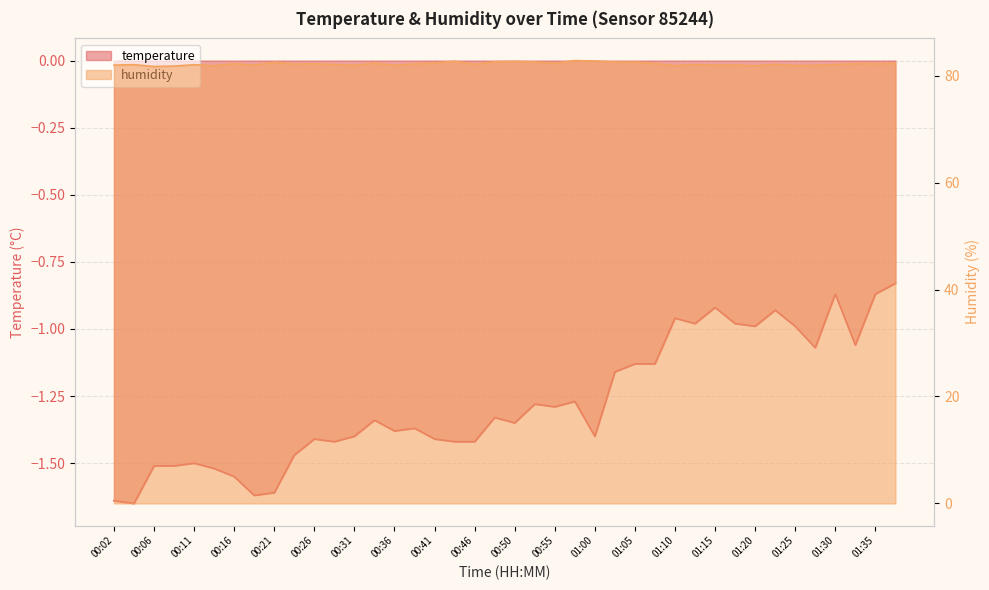

Reading left to right, list all the values displayed in this chart.

temperature: 00:02=-1.6	00:04=-1.6	00:06=-1.5	00:09=-1.5	00:11=-1.5	00:14=-1.5	00:16=-1.6	00:19=-1.6	00:21=-1.6	00:24=-1.5	00:26=-1.4	00:28=-1.4	00:31=-1.4	00:33=-1.3	00:36=-1.4	00:38=-1.4	00:41=-1.4	00:43=-1.4	00:46=-1.4	00:48=-1.3	00:50=-1.4	00:53=-1.3	00:55=-1.3	00:58=-1.3	01:00=-1.4	01:03=-1.2	01:05=-1.1	01:08=-1.1	01:10=-1.0	01:13=-1.0	01:15=-0.9	01:18=-1.0	01:20=-1.0	01:22=-0.9	01:25=-1.0	01:27=-1.1	01:30=-0.9	01:32=-1.1	01:35=-0.9	01:37=-0.8
humidity: 00:02=82.0	00:04=82.0	00:06=81.7	00:09=81.8	00:11=82.0	00:14=81.9	00:16=82.2	00:19=82.0	00:21=82.5	00:24=82.2	00:26=82.2	00:28=82.1	00:31=81.9	00:33=82.3	00:36=82.0	00:38=82.2	00:41=82.4	00:43=82.7	00:46=82.1	00:48=82.6	00:50=82.7	00:53=82.5	00:55=82.3	00:58=82.8	01:00=82.7	01:03=82.5	01:05=82.5	01:08=82.3	01:10=81.9	01:13=82.1	01:15=82.0	01:18=82.0	01:20=81.8	01:22=82.1	01:25=81.9	01:27=81.9	01:30=82.1	01:32=82.2	01:35=82.2	01:37=82.3